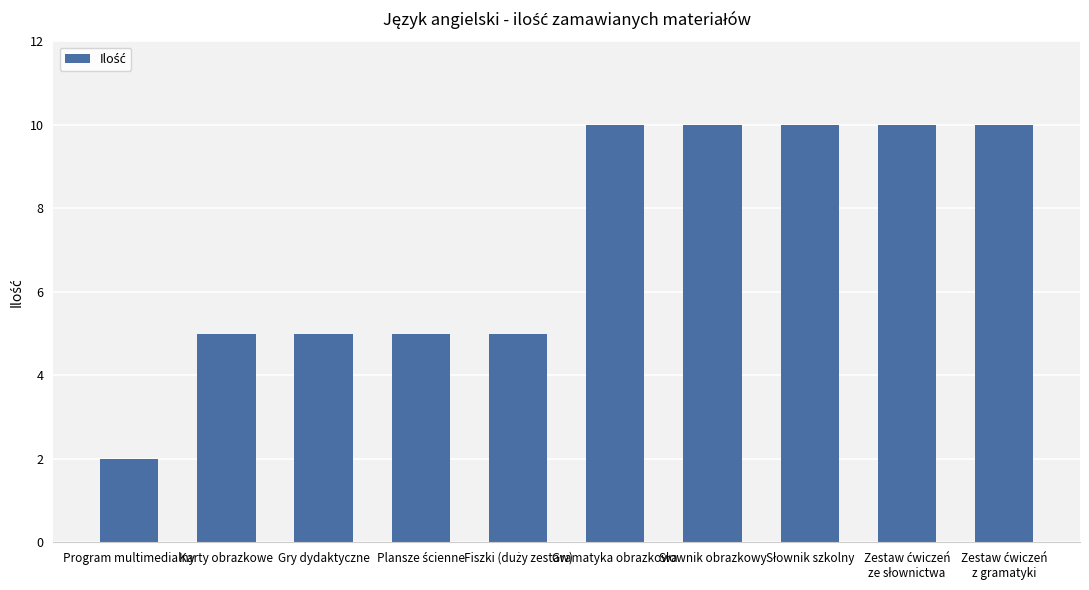

What is the sum of all values?

72